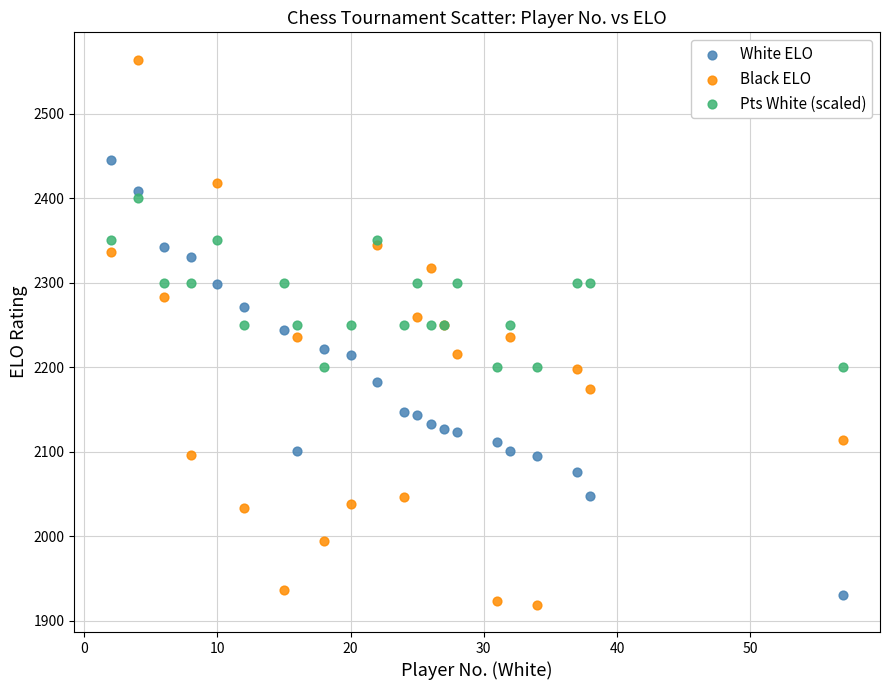

Which series contains the highest Y value?

Black ELO